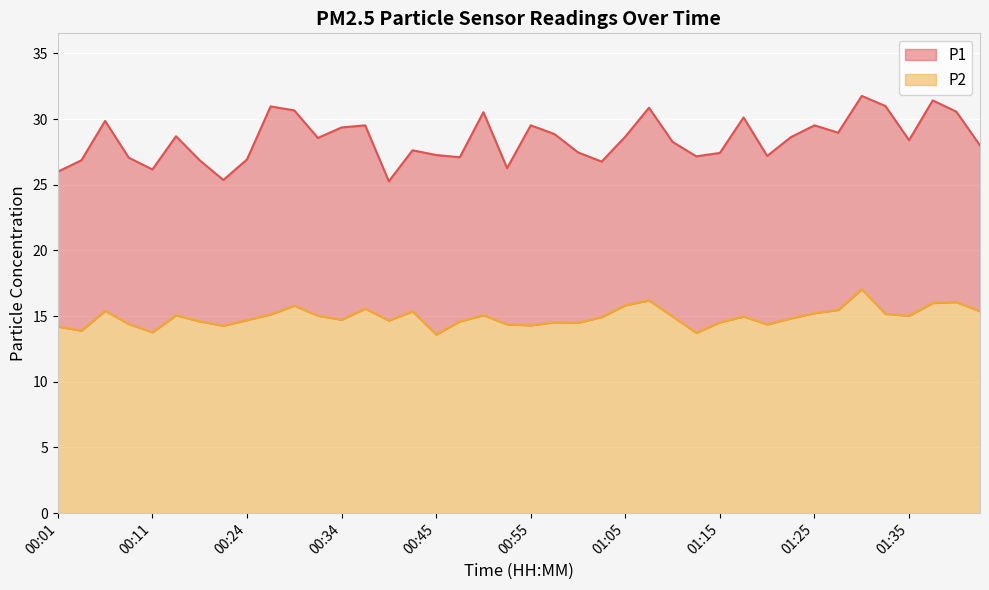

The P2 series shows 15.0 at 01:10. True or false?

True